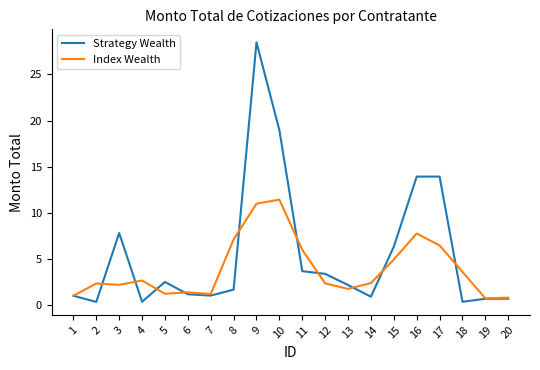

What is the sum of all Strategy Wealth values?

109.2